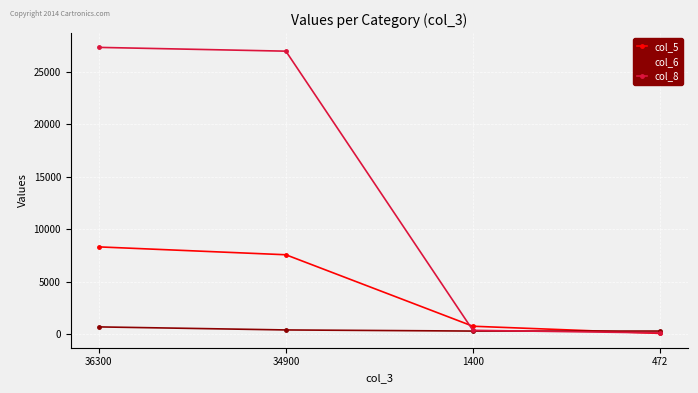

The col_5 series shows 750 at 1400. True or false?

True